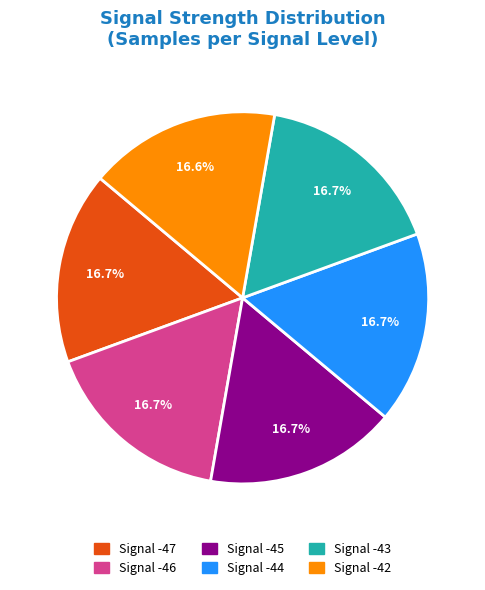

Is there a majority slice in this chart?

No